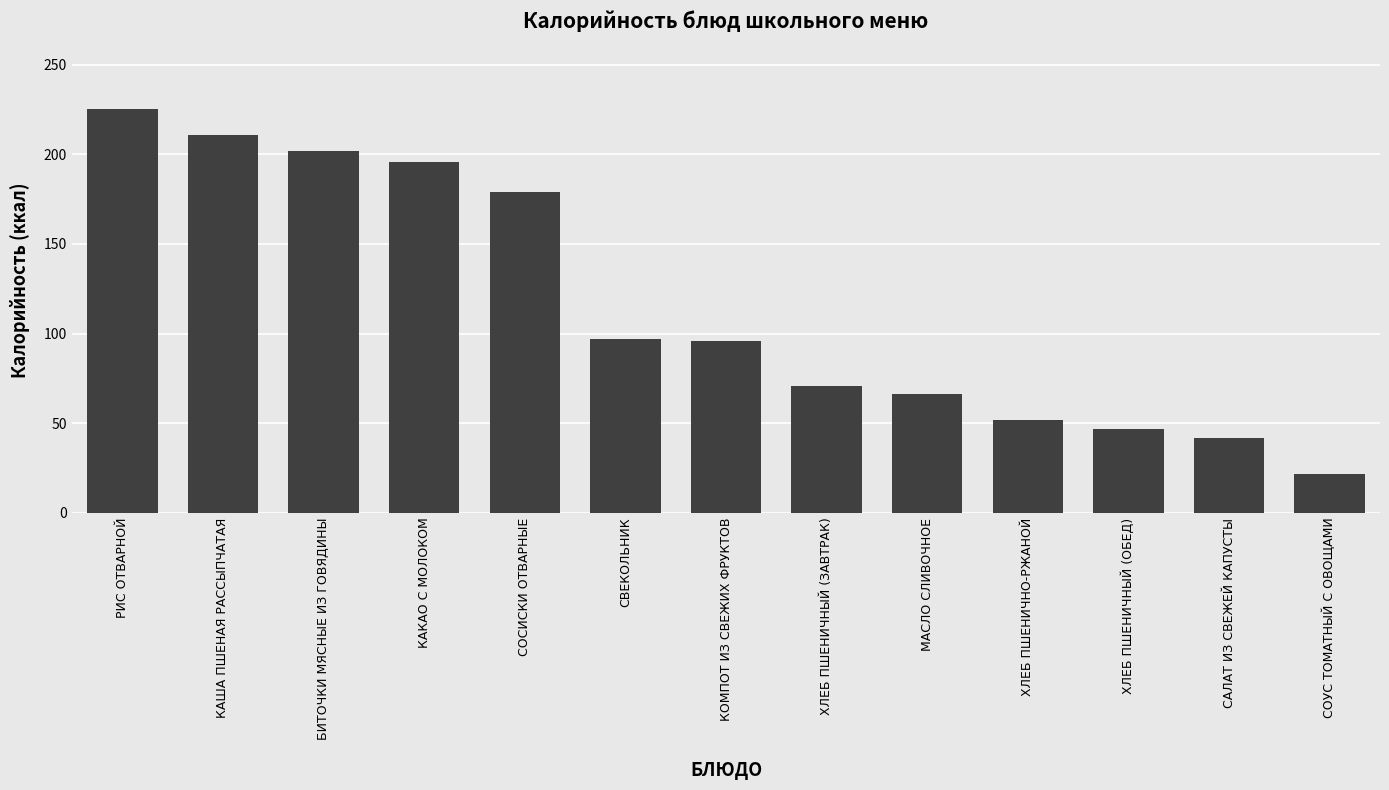

What is the ratio of the value at ХЛЕБ ПШЕНИЧНЫЙ (ЗАВТРАК) to the value at СВЕКОЛЬНИК?

0.7